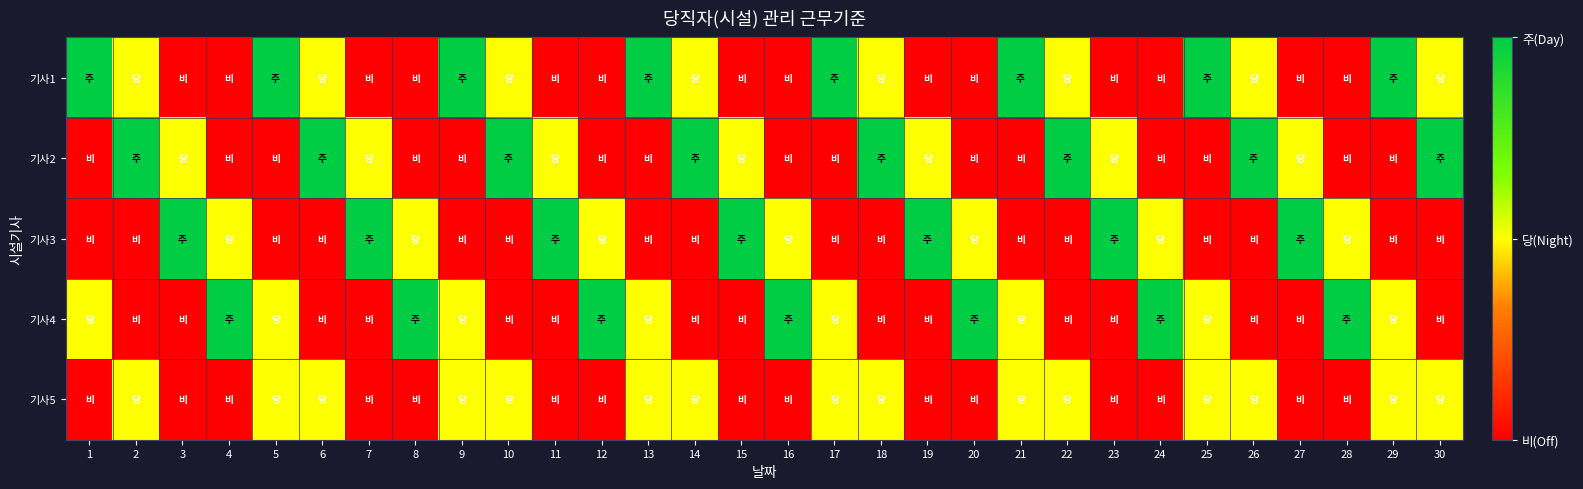

Which series has the largest total across all categories?

기사1